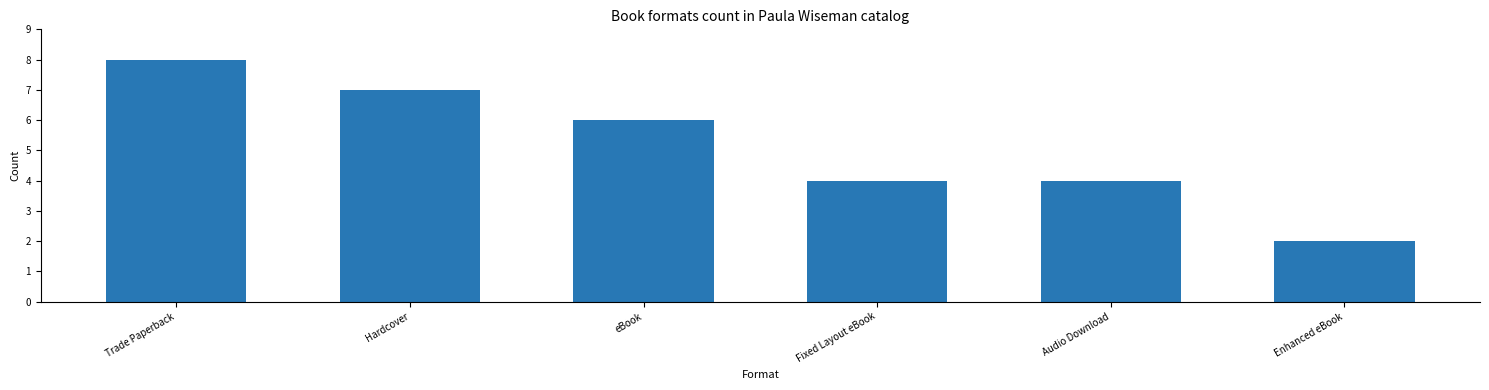

What value does the data have at Fixed Layout eBook?

4